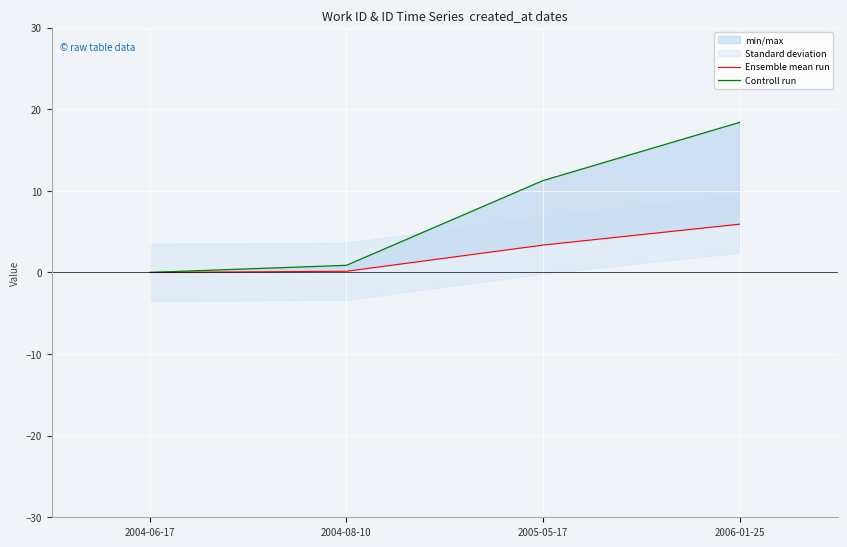

How many lines are shown in the chart?

2